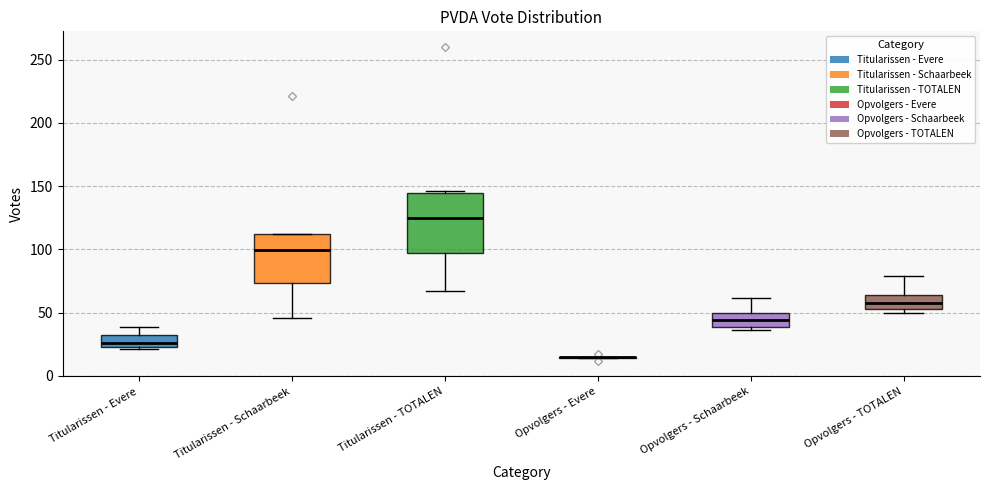

Which box is the tallest, from its lower edge to its upper edge?

Titularissen - TOTALEN